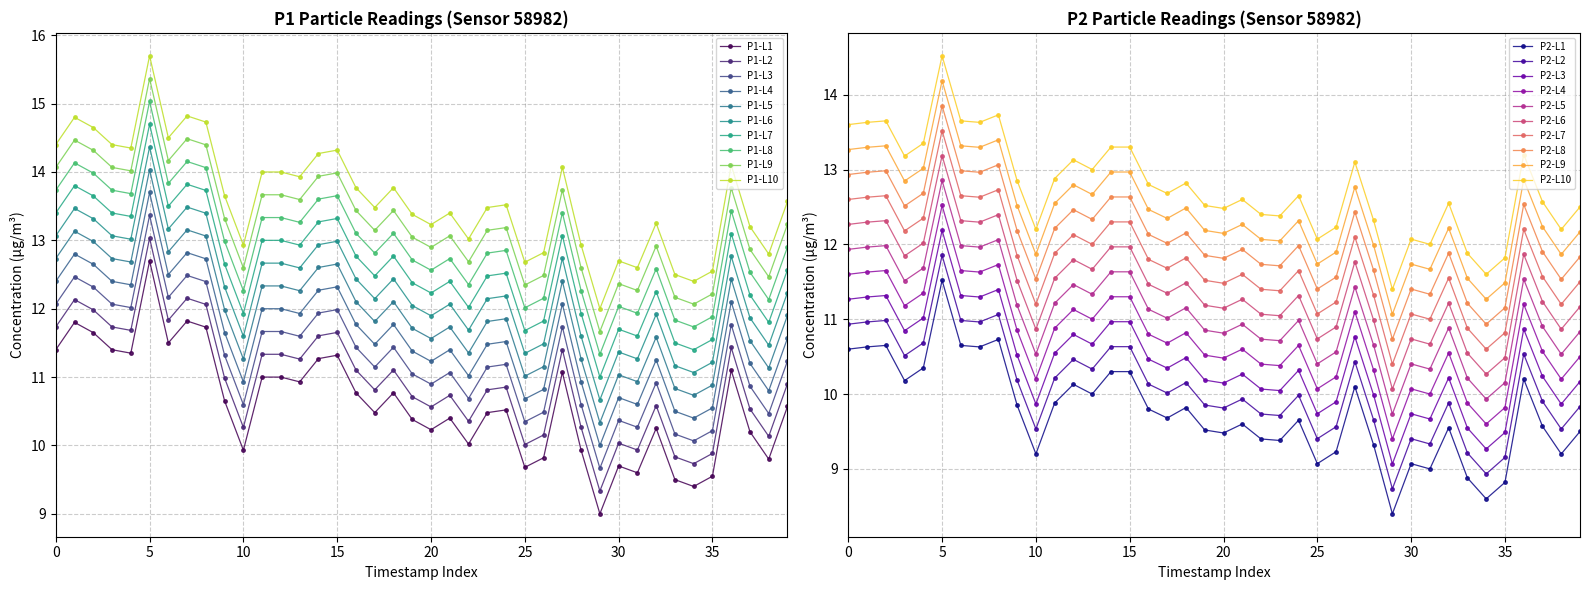

The P1 series shows 19.6 at 00:26. True or false?

False